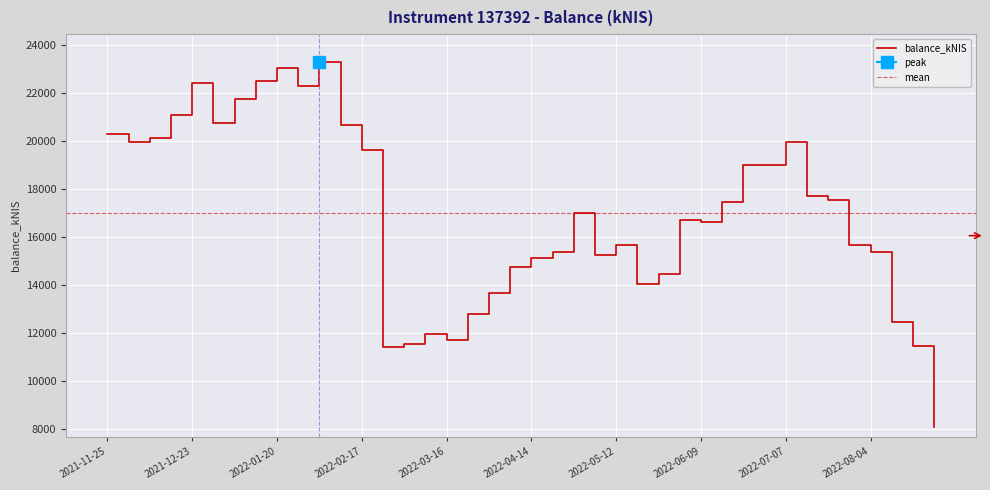

Does the chart display data point markers on the line(s)?

No